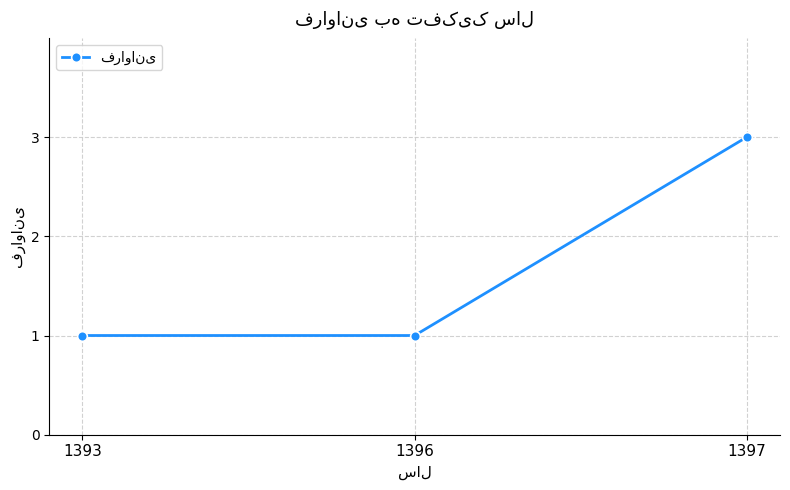

At which category does the chart reach its peak across all series?

1397